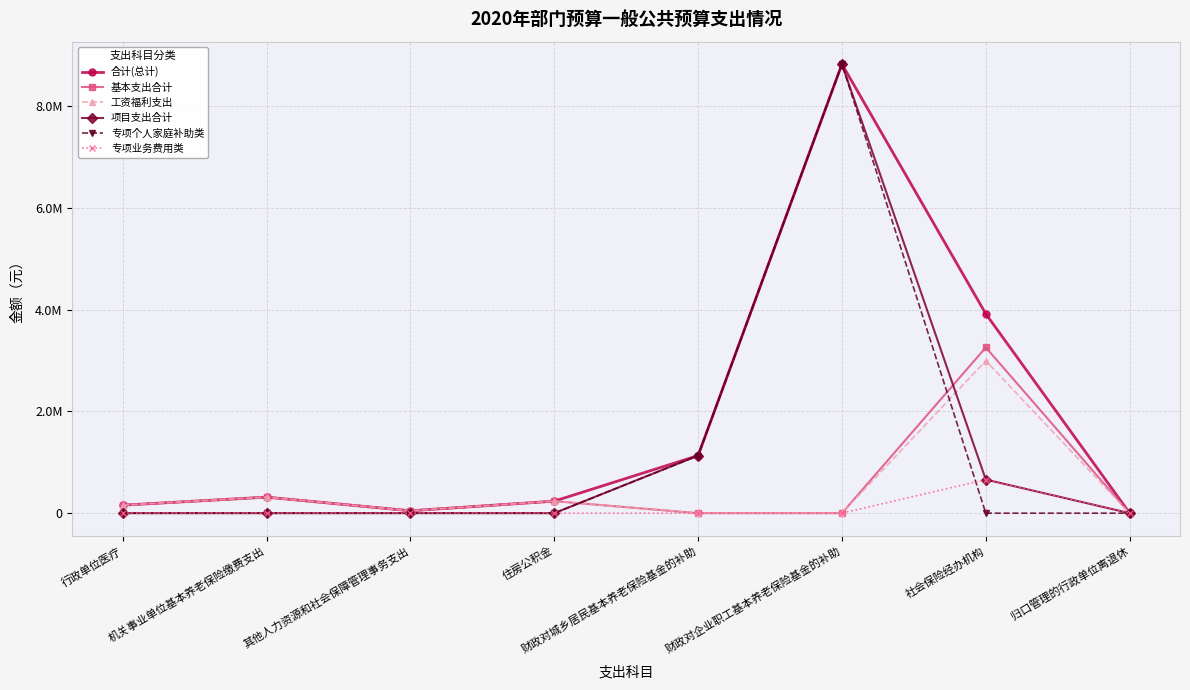

How many 专项个人家庭补助类 values are between 0 and 1131000?

7